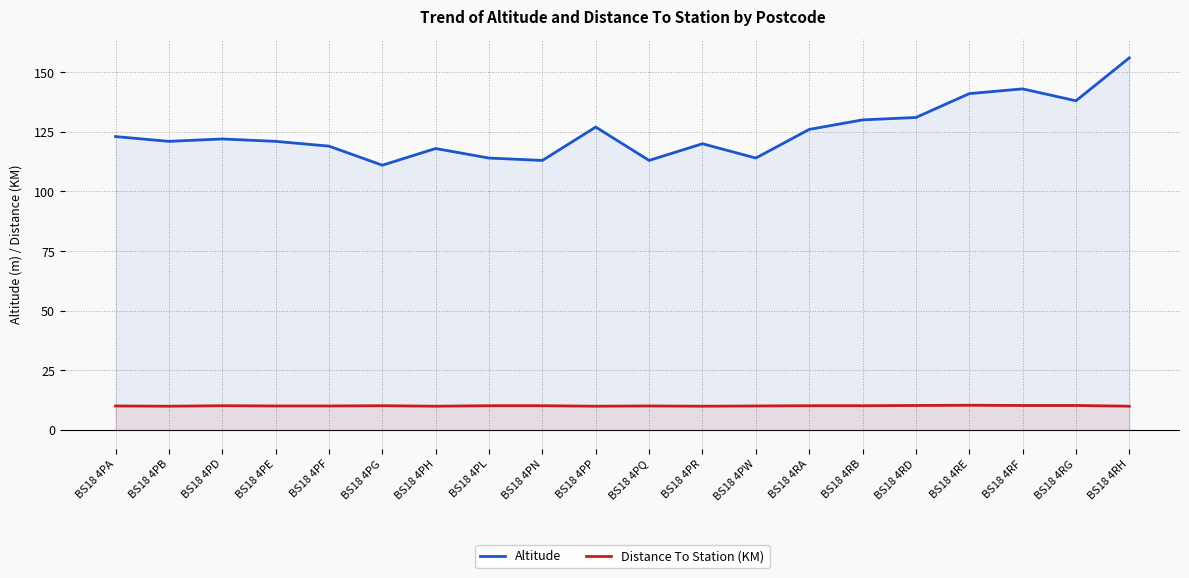

At BS18 4PN, list the series in order from largest to smallest.

Altitude, Distance To Station (KM)